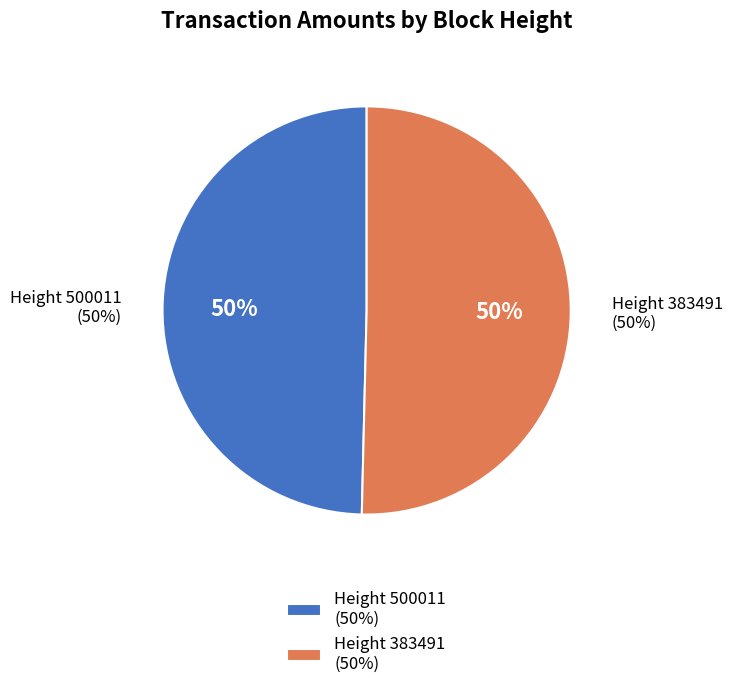

To the nearest percent, what portion does 500011 represent?

50%